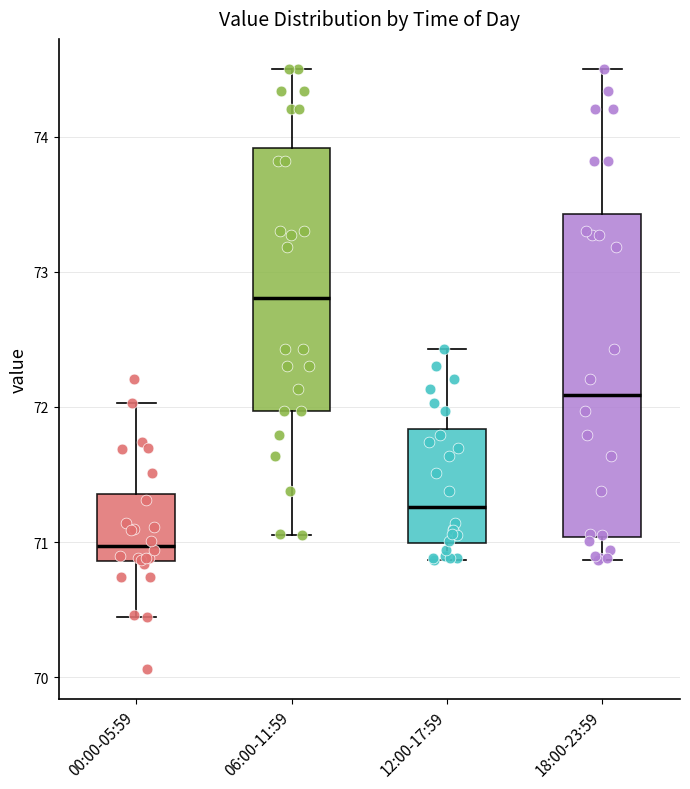

Which box is the tallest, from its lower edge to its upper edge?

18:00-23:59